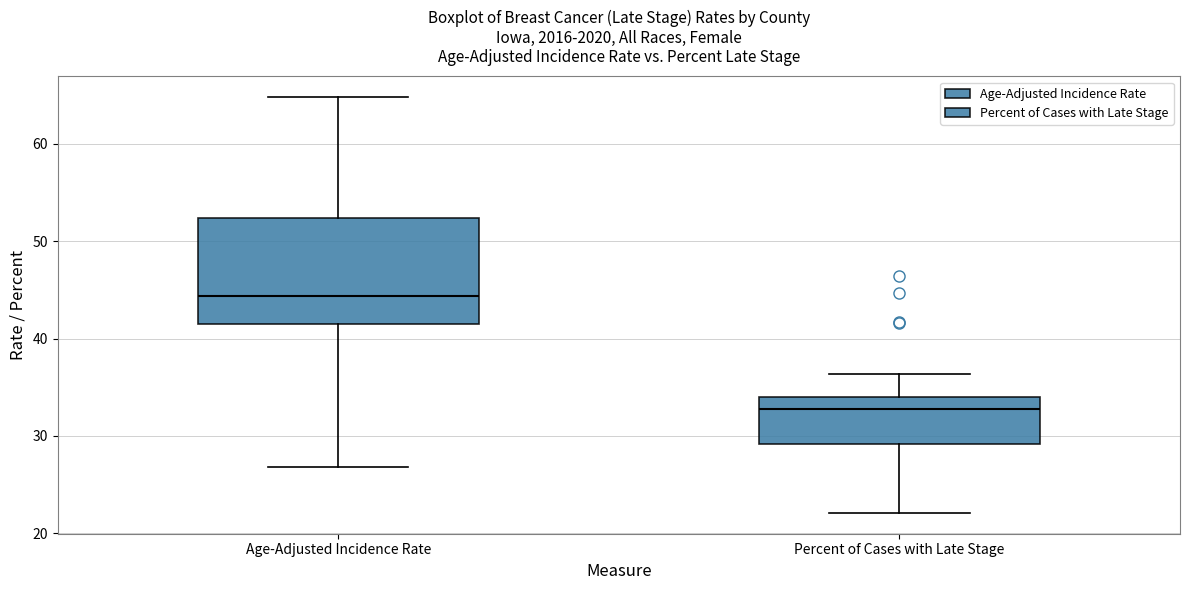

Which box has the highest median line?

Age-Adjusted Incidence Rate